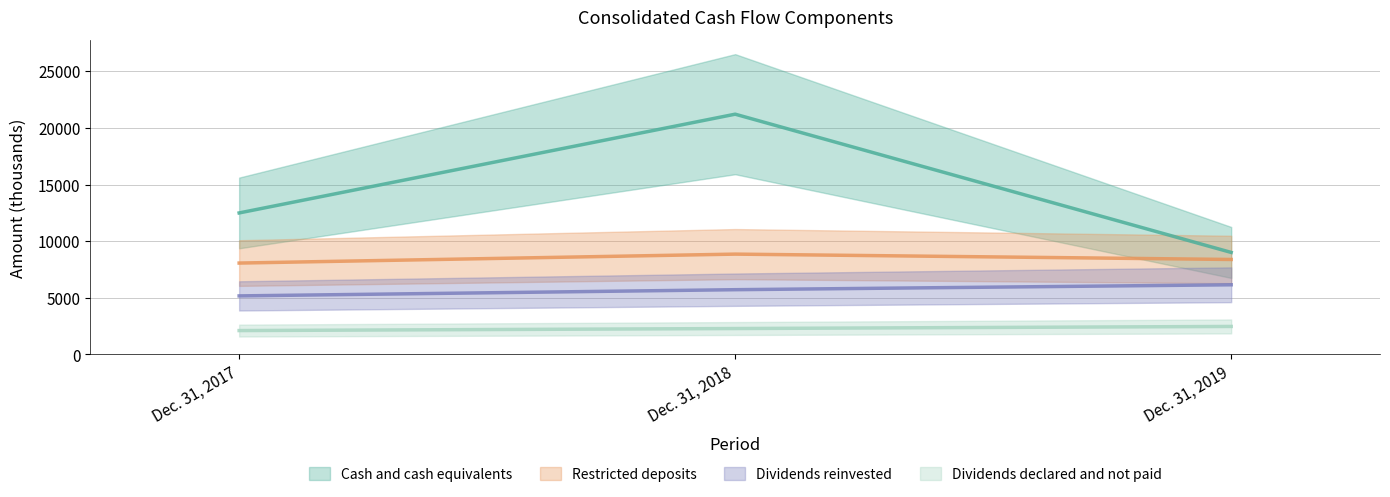

Reading left to right, list all the values displayed in this chart.

Cash and cash equivalents: Dec. 31, 2017=12490	Dec. 31, 2018=21212	Dec. 31, 2019=9002
Restricted deposits: Dec. 31, 2017=8063	Dec. 31, 2018=8853	Dec. 31, 2019=8380
Dividends reinvested: Dec. 31, 2017=5163	Dec. 31, 2018=5711	Dec. 31, 2019=6145
Dividends declared and not paid: Dec. 31, 2017=2101	Dec. 31, 2018=2281	Dec. 31, 2019=2465